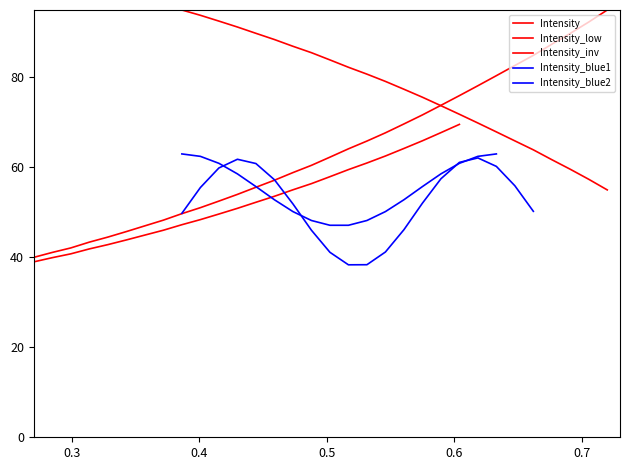

True or false: the data shows 31.7 at 221.3083.

False